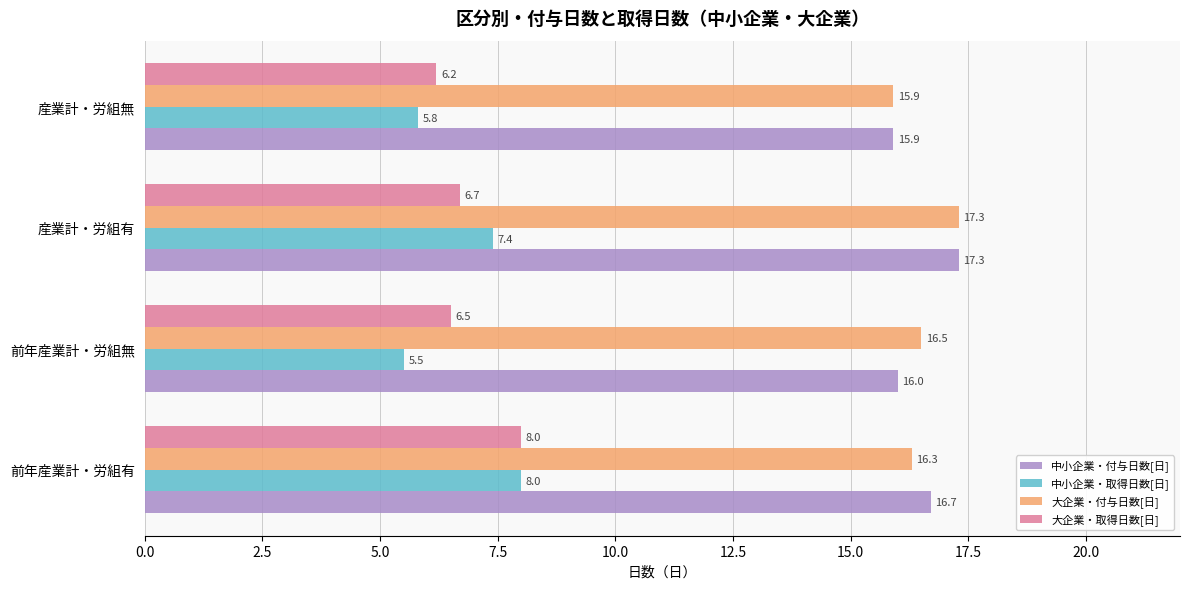

At how many categories does at least one series exceed 9?

4